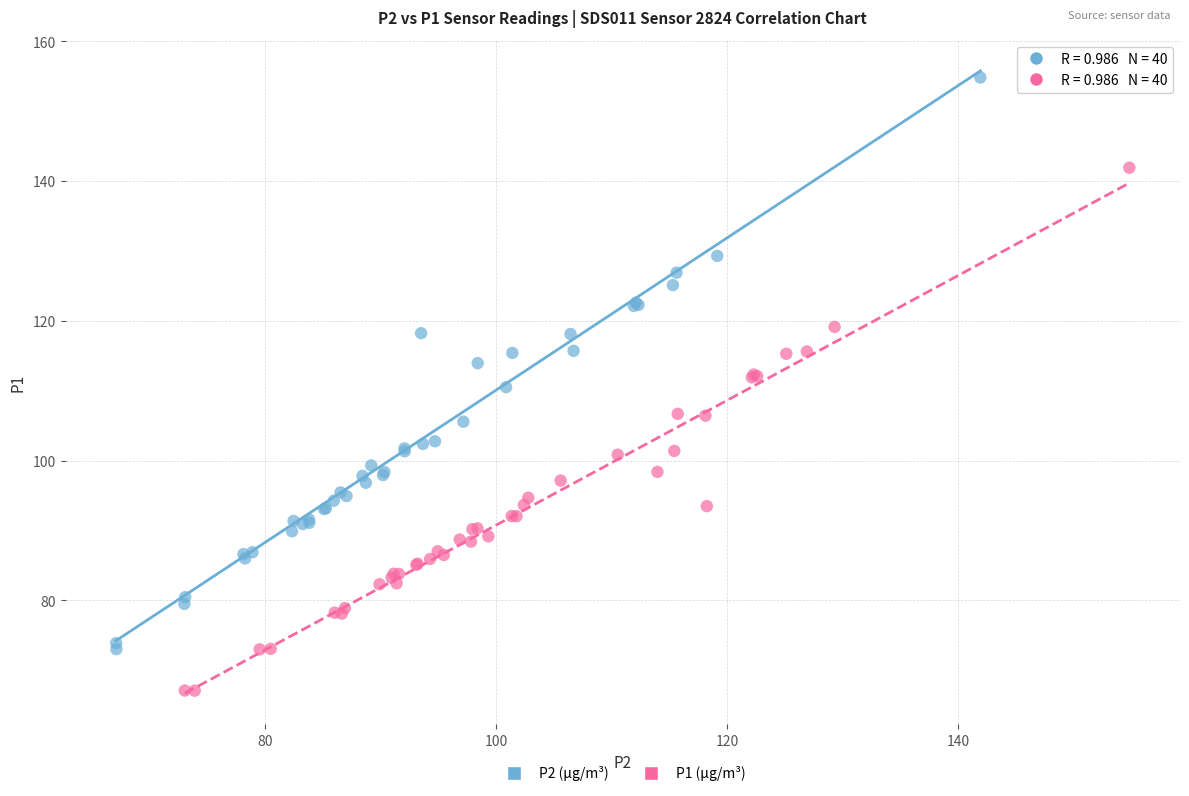

Which series reaches the minimum Y coordinate?

P1 (µg/m³)